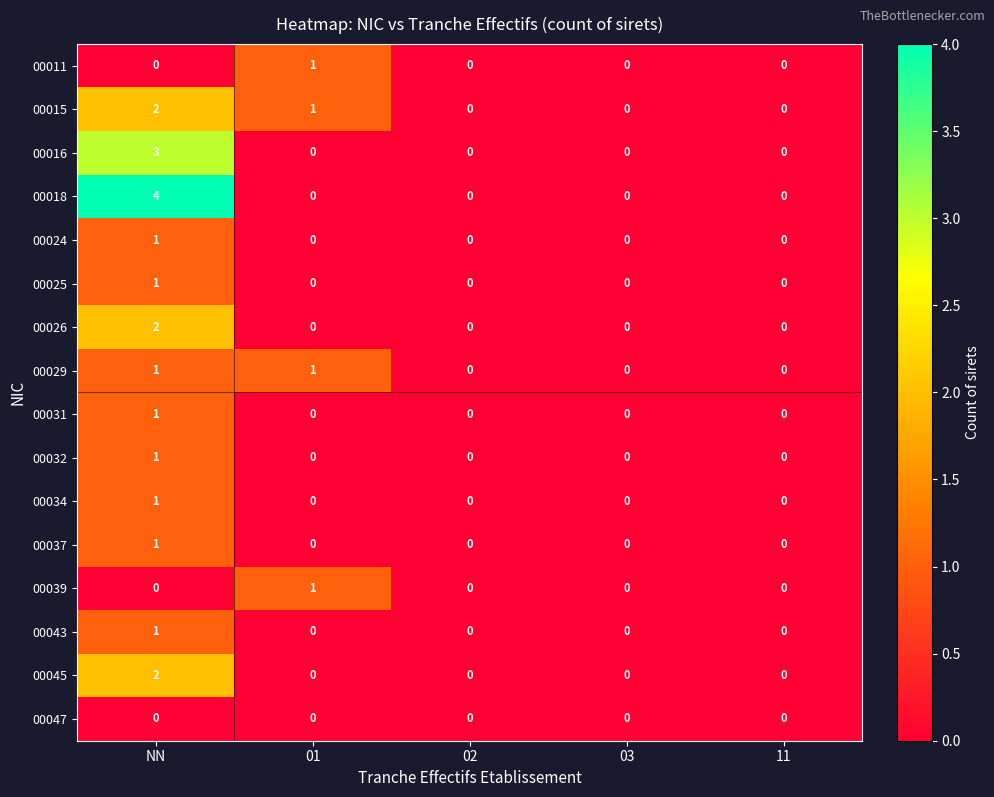

How many data points in 00037 are above 0?

1